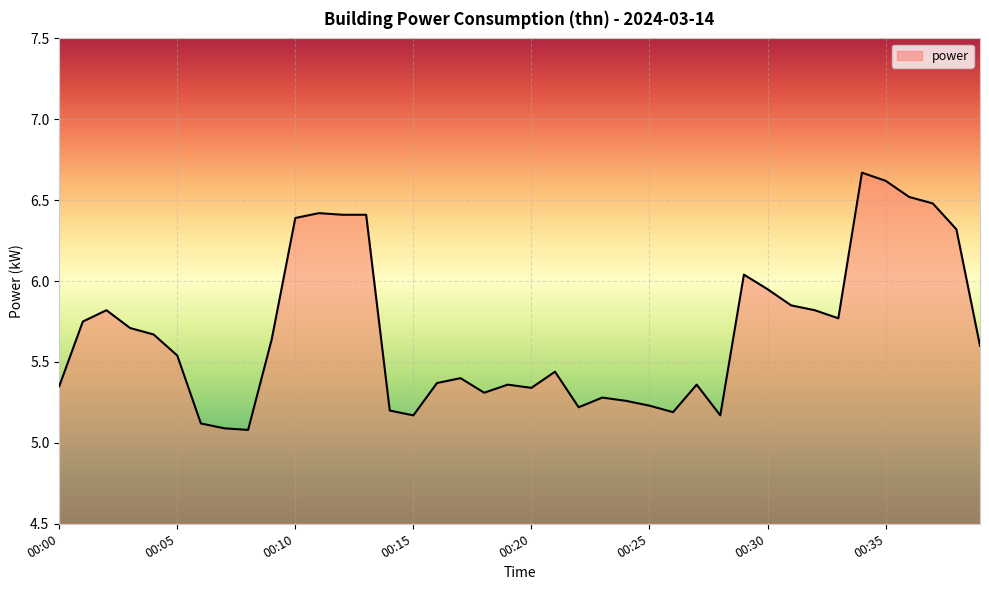

What is the difference between the maximum and minimum values?

1.6